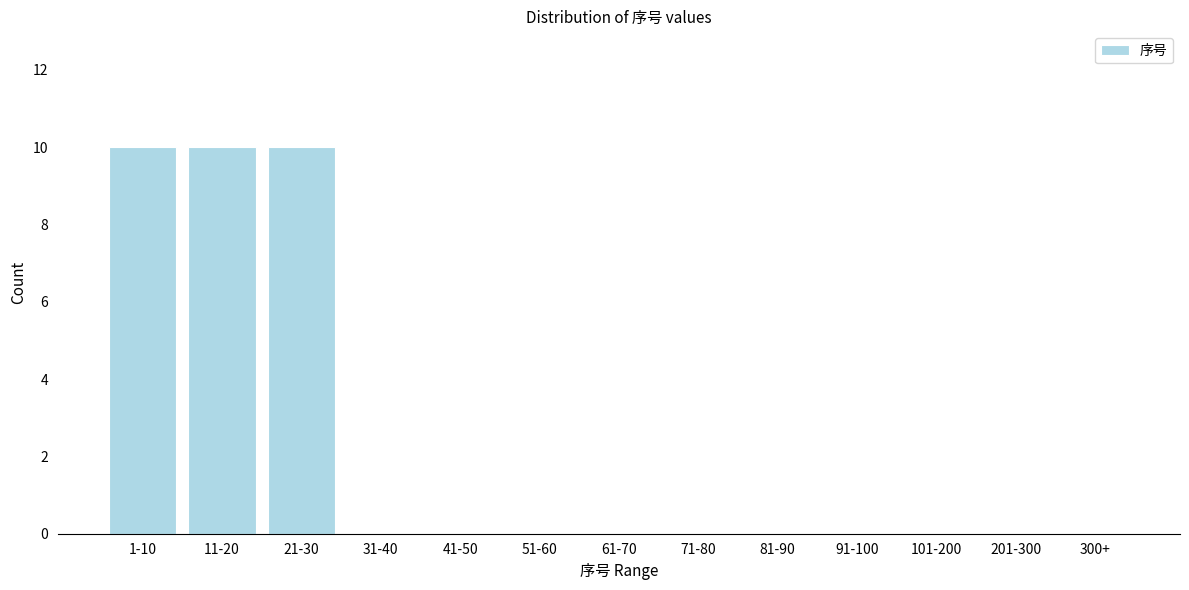

Reading left to right, what are all the values shown in this chart?

1-10=10	11-20=10	21-30=10	31-40=0	41-50=0	51-60=0	61-70=0	71-80=0	81-90=0	91-100=0	101-200=0	201-300=0	300+=0